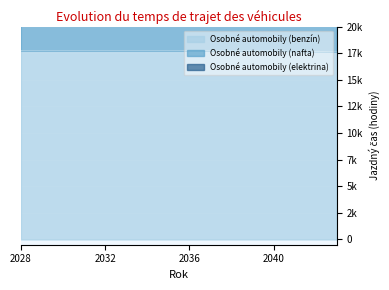

What are all the series names shown in the legend?

Osobné automobily (benzín), Osobné automobily (nafta), Osobné automobily (elektrina)